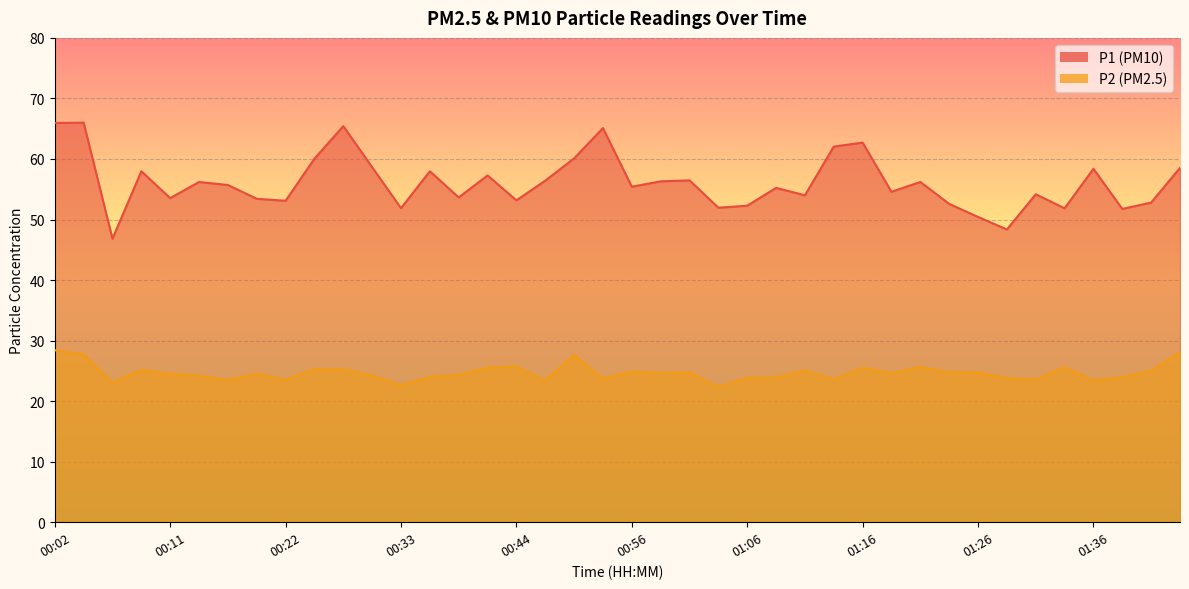

What are all the series names shown in the legend?

P1, P2